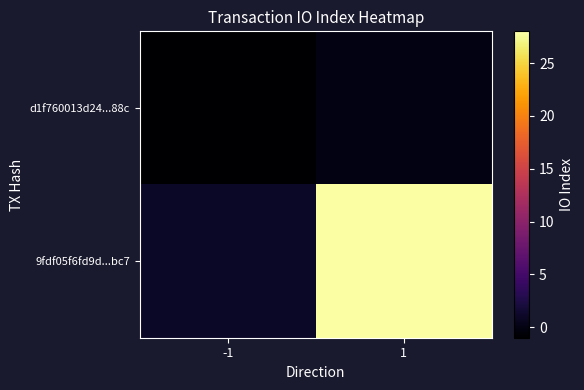

How many categories are shown in the chart?

2